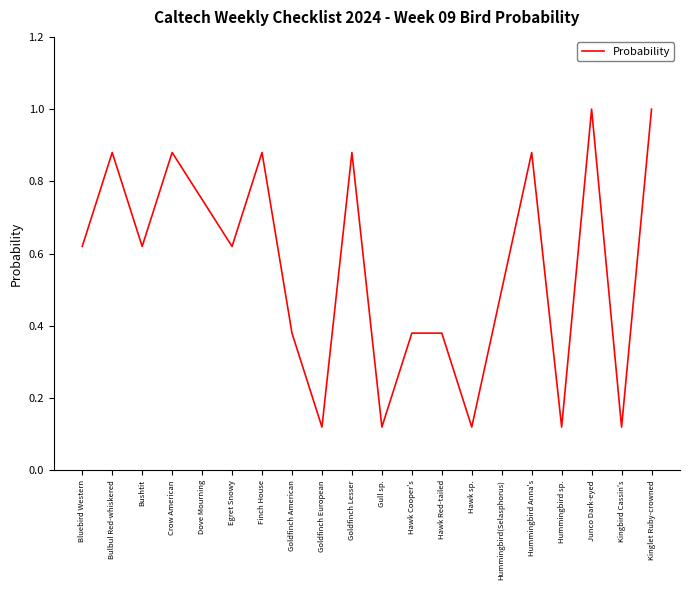

What position from the right is Hawk sp.?

7